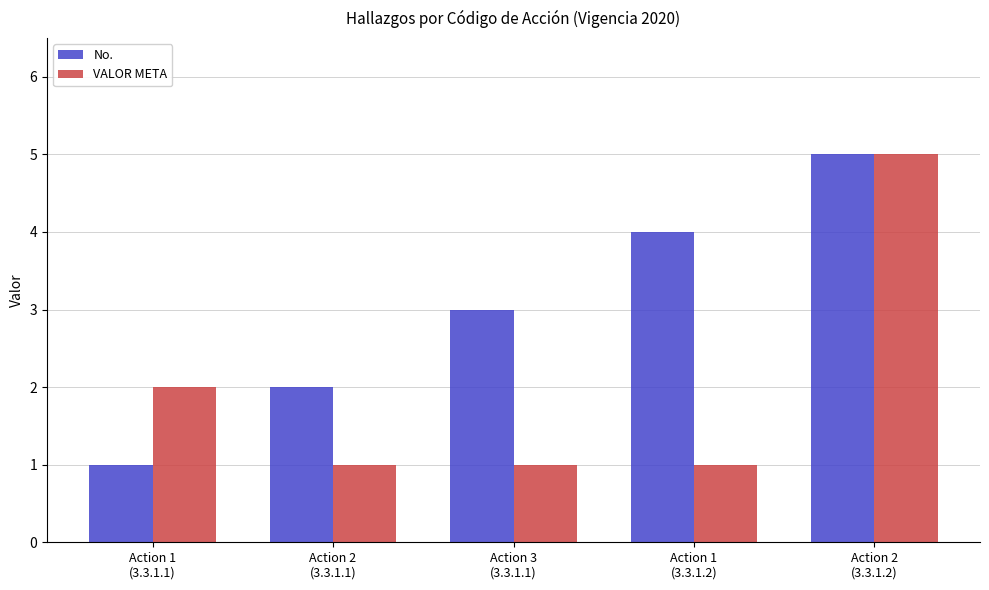

List the labels in order of No. value, smallest first.

Action 1
(3.3.1.1), Action 2
(3.3.1.1), Action 3
(3.3.1.1), Action 1
(3.3.1.2), Action 2
(3.3.1.2)